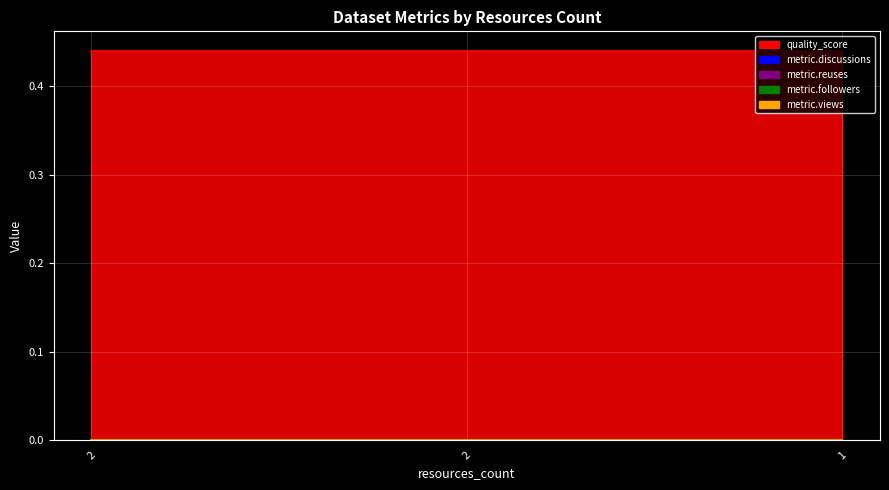

Which has a higher value, 2 or 2?

2